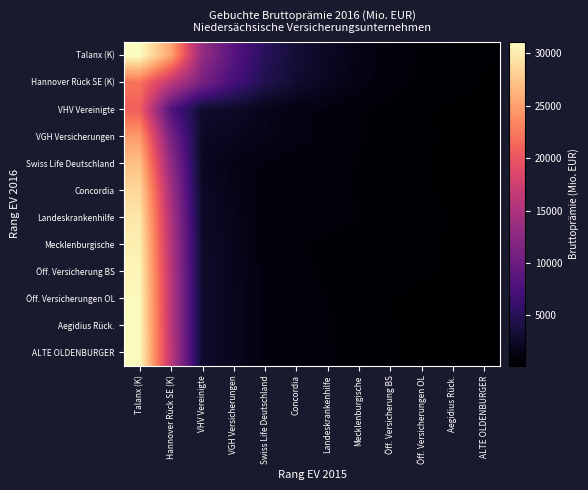

Reading left to right, extract all data points from this chart.

Talanx (K): Talanx (K)=31106.0	Hannover Rück SE (K)=25301.4	VHV Vereinigte=13257.5	VGH Versicherungen=8530.8	Swiss Life Deutschland=5166.1	Concordia=3330.9	Landeskrankenhilfe=2328.1	Mecklenburgische=1462.6	Öff. Versicherung BS=983.3	Öff. Versicherungen OL=631.0	Aegidius Rück.=451.6	ALTE OLDENBURGER=348.5
Hannover Rück SE (K): Talanx (K)=22158.2	Hannover Rück SE (K)=16353.6	VHV Vereinigte=11048.3	VGH Versicherungen=7310.0	Swiss Life Deutschland=4508.2	Concordia=2945.7	Landeskrankenhilfe=2095.3	Mecklenburgische=1326.9	Öff. Versicherung BS=902.4	Öff. Versicherungen OL=582.9	Aegidius Rück.=422.6	ALTE OLDENBURGER=331.0
VHV Vereinigte: Talanx (K)=20718.6	Hannover Rück SE (K)=8175.5	VHV Vereinigte=2870.2	VGH Versicherungen=2546.2	Swiss Life Deutschland=1755.0	Concordia=1298.5	Landeskrankenhilfe=1097.7	Mecklenburgische=730.9	Öff. Versicherung BS=543.2	Öff. Versicherungen OL=366.6	Aegidius Rück.=291.8	ALTE OLDENBURGER=251.7
VGH Versicherungen: Talanx (K)=24622.0	Hannover Rück SE (K)=11090.5	VHV Vereinigte=2370.8	VGH Versicherungen=2046.9	Swiss Life Deutschland=1676.7	Concordia=1288.5	Landeskrankenhilfe=1093.9	Mecklenburgische=743.6	Öff. Versicherung BS=554.7	Öff. Versicherungen OL=376.2	Aegidius Rück.=298.1	ALTE OLDENBURGER=255.7
Swiss Life Deutschland: Talanx (K)=27045.9	Hannover Rück SE (K)=12951.4	VHV Vereinigte=2221.2	VGH Versicherungen=1476.2	Swiss Life Deutschland=1106.0	Concordia=1004.1	Landeskrankenhilfe=925.4	Mecklenburgische=666.0	Öff. Versicherung BS=513.9	Öff. Versicherungen OL=355.8	Aegidius Rück.=286.6	ALTE OLDENBURGER=248.9
Concordia: Talanx (K)=28622.2	Hannover Rück SE (K)=14255.0	VHV Vereinigte=2418.8	VGH Versicherungen=1605.5	Swiss Life Deutschland=949.0	Concordia=847.1	Landeskrankenhilfe=836.5	Mecklenburgische=652.7	Öff. Versicherung BS=516.3	Öff. Versicherungen OL=364.2	Aegidius Rück.=293.2	ALTE OLDENBURGER=253.4
Landeskrankenhilfe: Talanx (K)=29598.2	Hannover Rück SE (K)=15078.5	VHV Vereinigte=2592.7	VGH Versicherungen=1773.2	Swiss Life Deutschland=1000.9	Concordia=830.8	Landeskrankenhilfe=820.2	Mecklenburgische=709.8	Öff. Versicherung BS=568.0	Öff. Versicherungen OL=407.3	Aegidius Rück.=321.7	ALTE OLDENBURGER=271.3
Mecklenburgische: Talanx (K)=30183.0	Hannover Rück SE (K)=15566.3	VHV Vereinigte=2678.9	VGH Versicherungen=1842.9	Swiss Life Deutschland=979.6	Concordia=734.0	Landeskrankenhilfe=650.0	Mecklenburgische=539.6	Öff. Versicherung BS=493.0	Öff. Versicherungen OL=381.0	Aegidius Rück.=309.7	ALTE OLDENBURGER=265.2
Öff. Versicherung BS: Talanx (K)=30544.0	Hannover Rück SE (K)=15872.5	VHV Vereinigte=2748.2	VGH Versicherungen=1913.4	Swiss Life Deutschland=1013.3	Concordia=752.1	Landeskrankenhilfe=673.5	Mecklenburgische=467.8	Öff. Versicherung BS=421.3	Öff. Versicherungen OL=369.1	Aegidius Rück.=309.0	ALTE OLDENBURGER=266.7
Öff. Versicherungen OL: Talanx (K)=30763.7	Hannover Rück SE (K)=16059.4	VHV Vereinigte=2792.2	VGH Versicherungen=1959.3	Swiss Life Deutschland=1038.9	Concordia=771.5	Landeskrankenhilfe=701.6	Mecklenburgische=447.3	Öff. Versicherung BS=340.8	Öff. Versicherungen OL=288.7	Aegidius Rück.=271.0	ALTE OLDENBURGER=246.7
Aegidius Rück.: Talanx (K)=30898.1	Hannover Rück SE (K)=16174.6	VHV Vereinigte=2822.1	VGH Versicherungen=1992.4	Swiss Life Deutschland=1063.1	Concordia=797.6	Landeskrankenhilfe=742.2	Mecklenburgische=473.6	Öff. Versicherung BS=355.9	Öff. Versicherungen OL=261.4	Aegidius Rück.=243.7	ALTE OLDENBURGER=235.2
ALTE OLDENBURGER: Talanx (K)=30979.8	Hannover Rück SE (K)=16244.9	VHV Vereinigte=2840.7	VGH Versicherungen=2013.5	Swiss Life Deutschland=1079.3	Concordia=816.0	Landeskrankenhilfe=771.2	Mecklenburgische=496.6	Öff. Versicherung BS=376.9	Öff. Versicherungen OL=264.2	Aegidius Rück.=230.7	ALTE OLDENBURGER=222.3